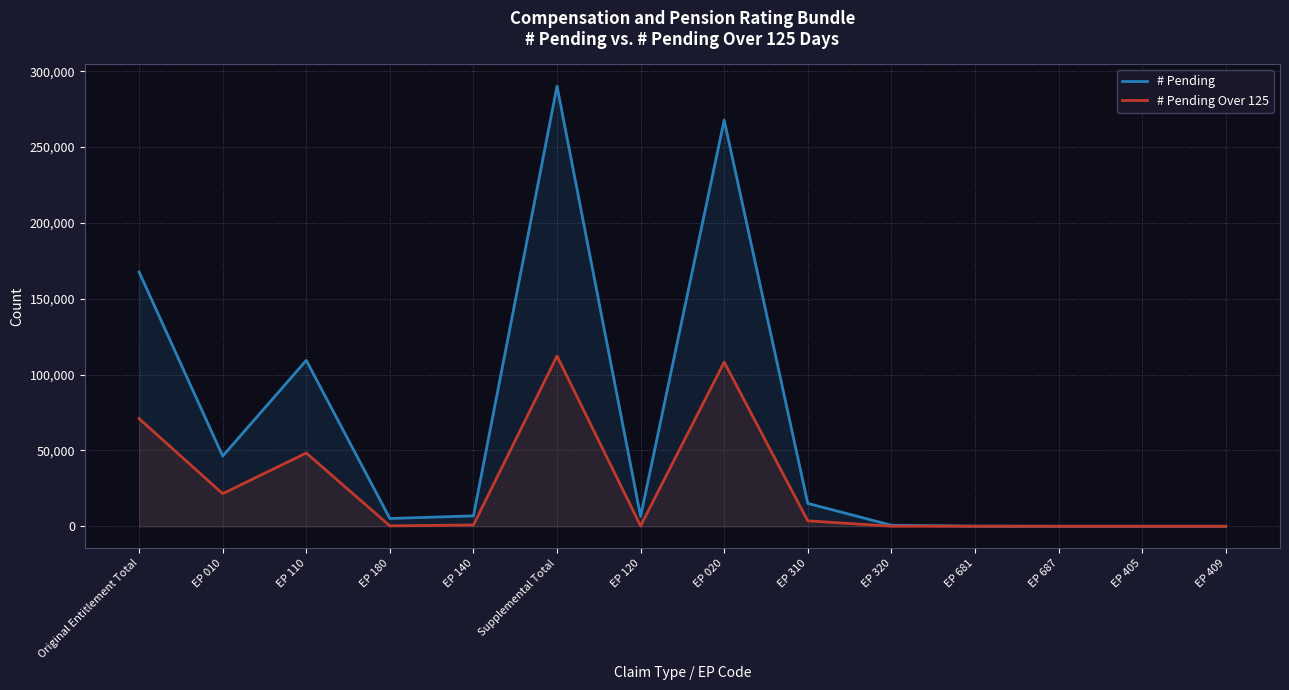

Reading left to right, list all the values displayed in this chart.

# Pending: 167611	46260	109364	5137	6850	290084	6483	267723	15083	703	82	1	9	0
# Pending Over 125: 70950	21489	48322	275	864	112240	295	108227	3595	70	50	1	2	0